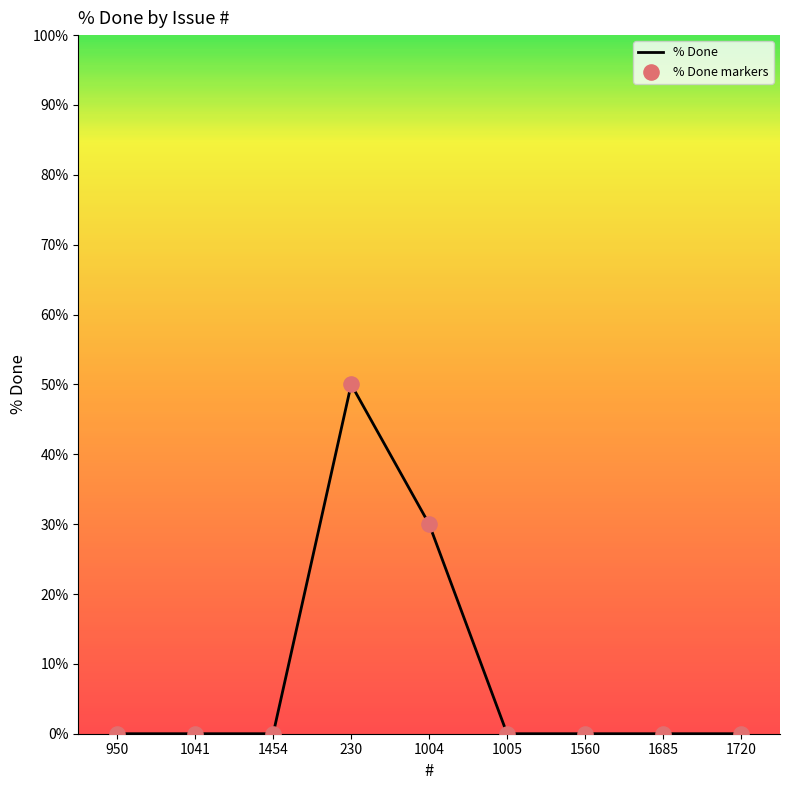

What position from the left is 1720?

9